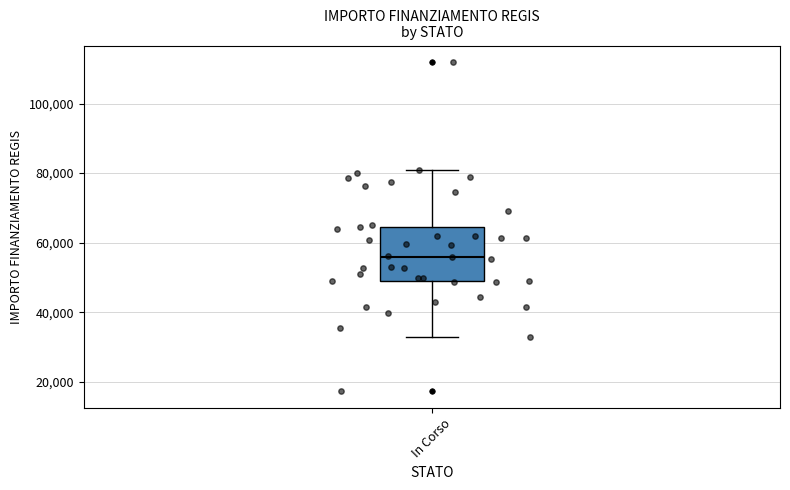

Transcribe this box plot: give where the median line is, the range the box spans, and where the two whiskers end, as read against the y-axis. The values are not printed on the chart, so give them approximately, as read against the axis.

median 56000, box 50000 to 64000, whiskers 32000 to 80000